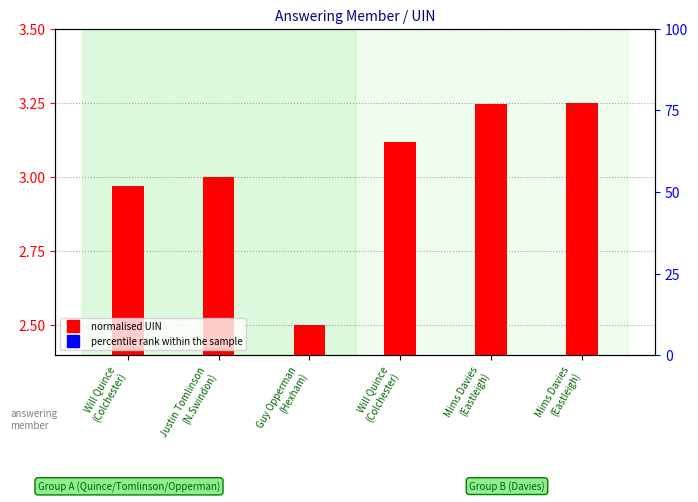

What is the average value of the normalised UIN series?

3.0